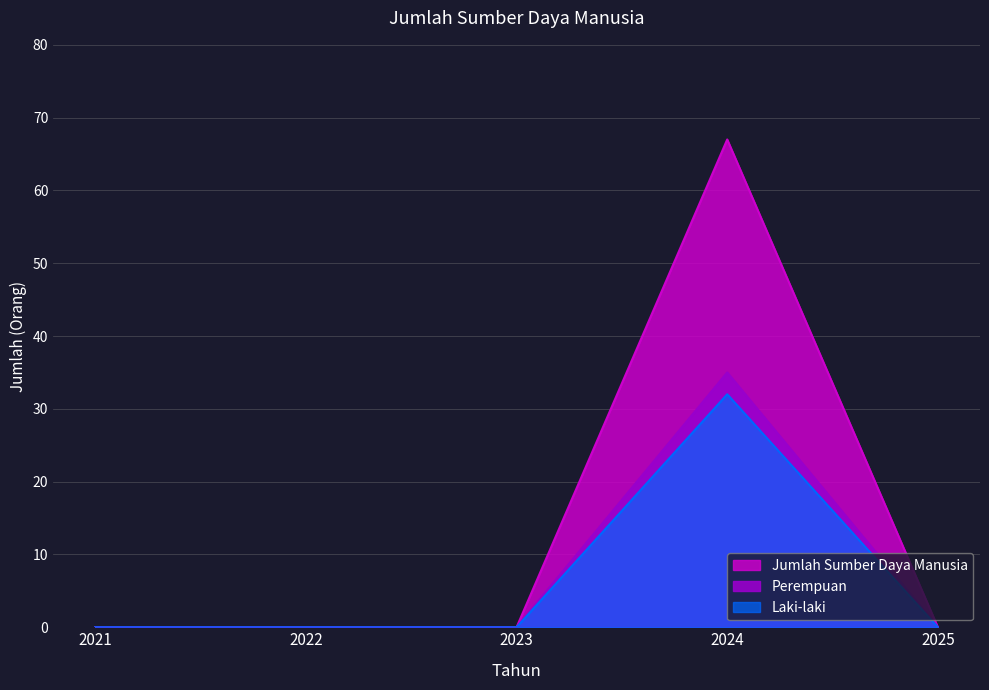

Rank the categories by Jumlah Sumber Daya Manusia value from lowest to highest.

2021, 2022, 2023, 2025, 2024